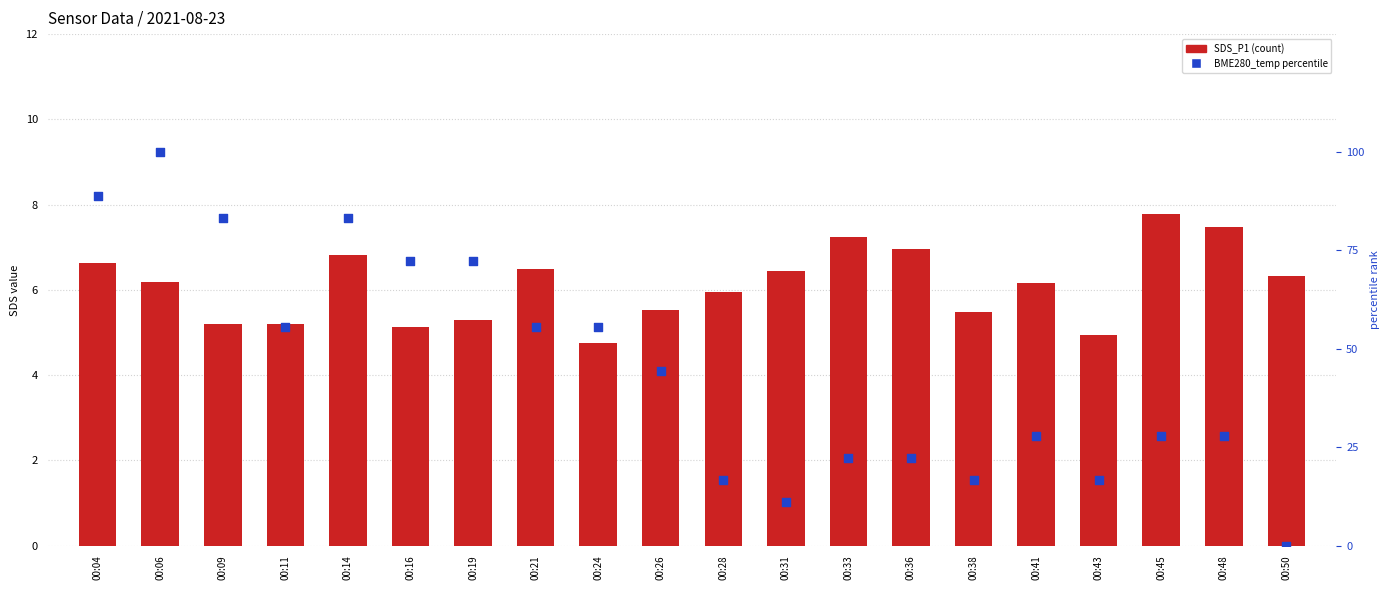

At how many categories does at least one series exceed 4?

20